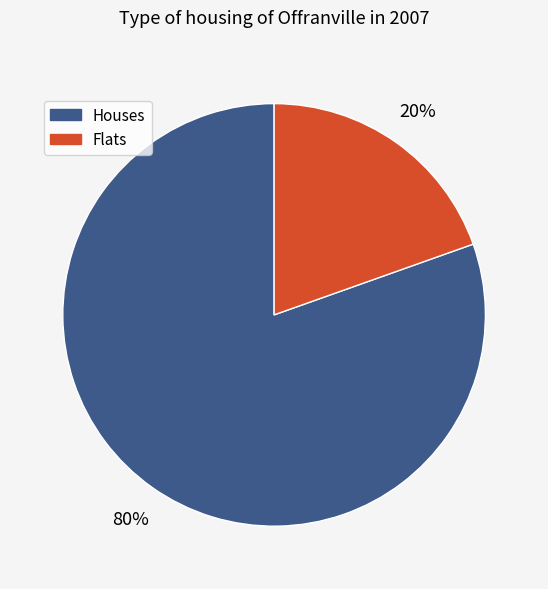

How many segments does this pie chart have?

2